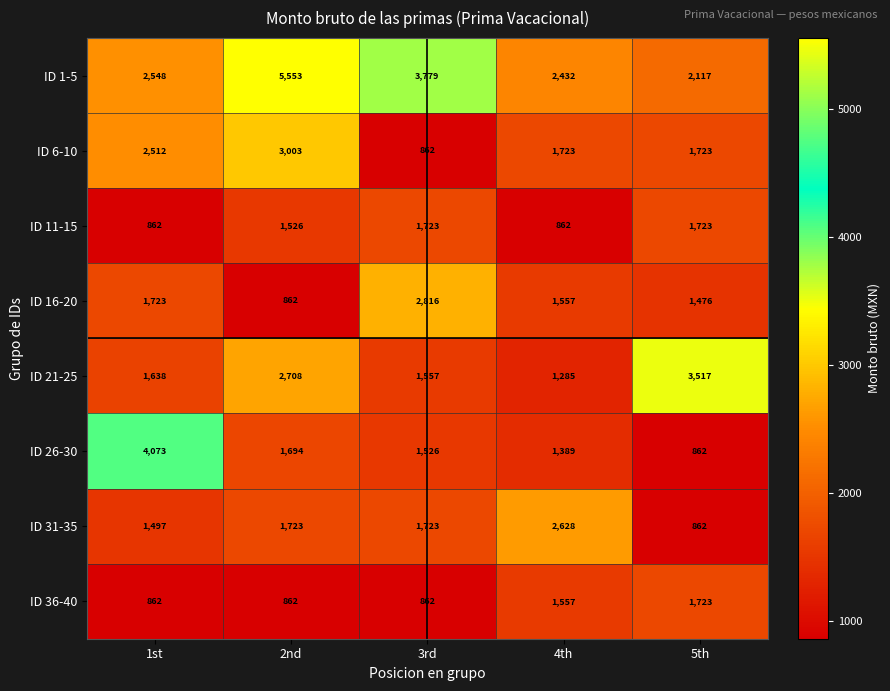

List the labels in order of ID 21-25 value, smallest first.

4th, 3rd, 1st, 2nd, 5th